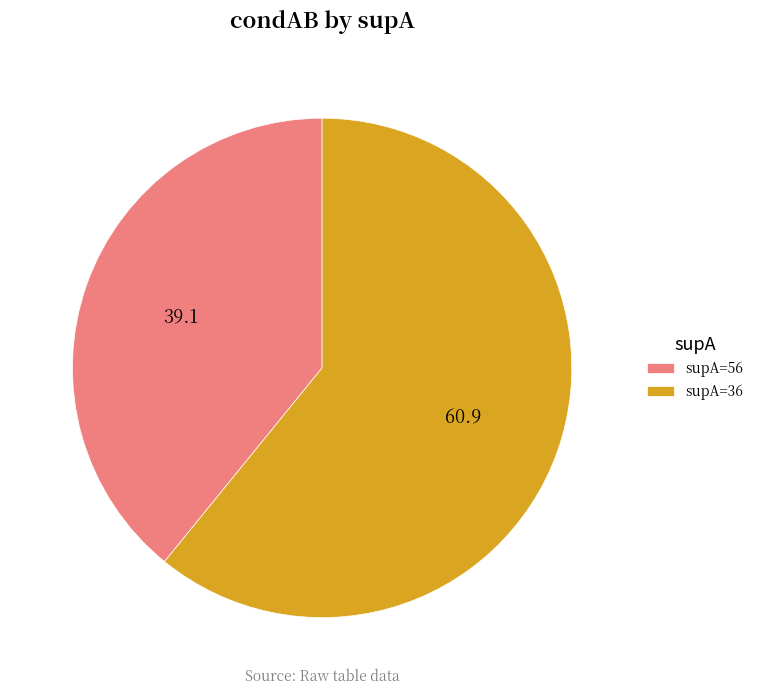

Between supA=56 and supA=36, which is larger?

supA=36